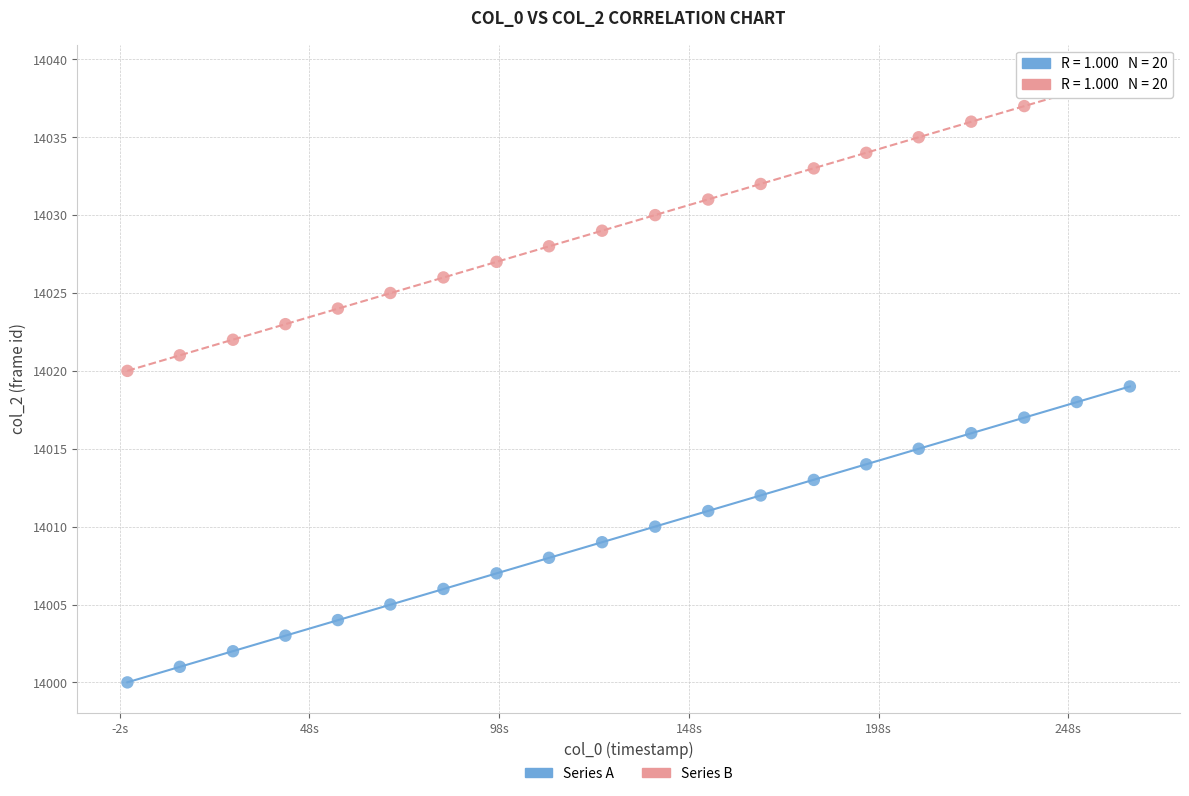

Across all data points, what is the range of Y values (max minus min)?

39